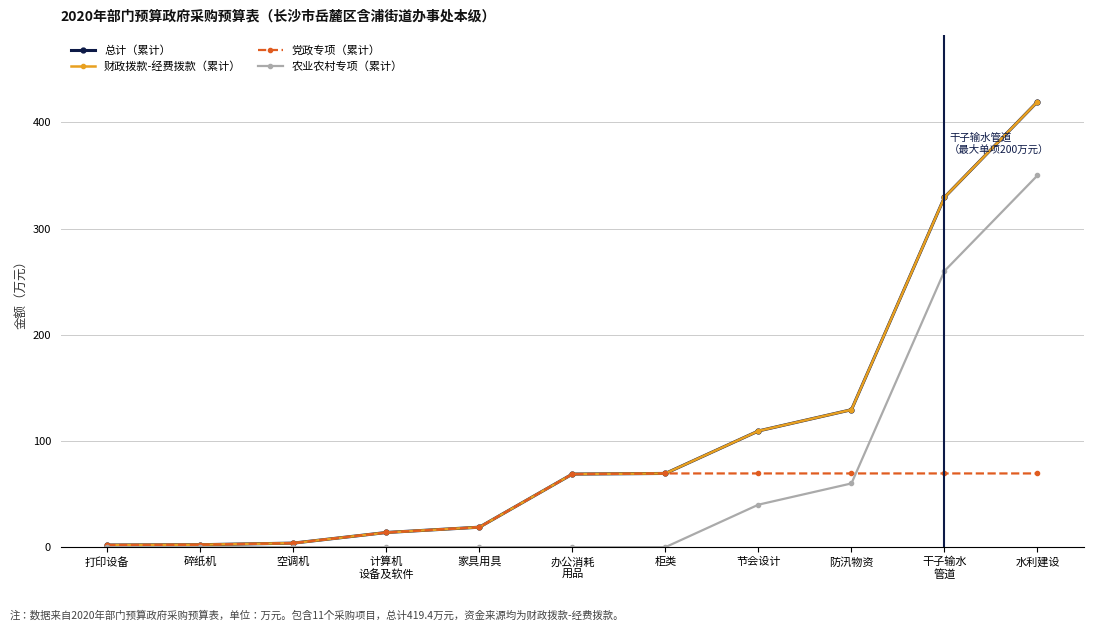

Which series has the largest total across all categories?

总计（累计）